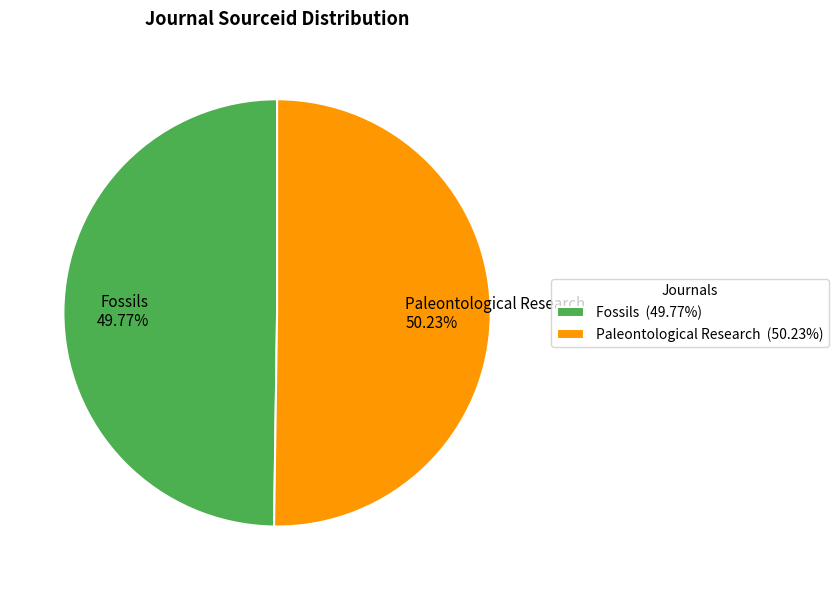

The Paleontological Research slice represents 38% of the pie. True or false?

False